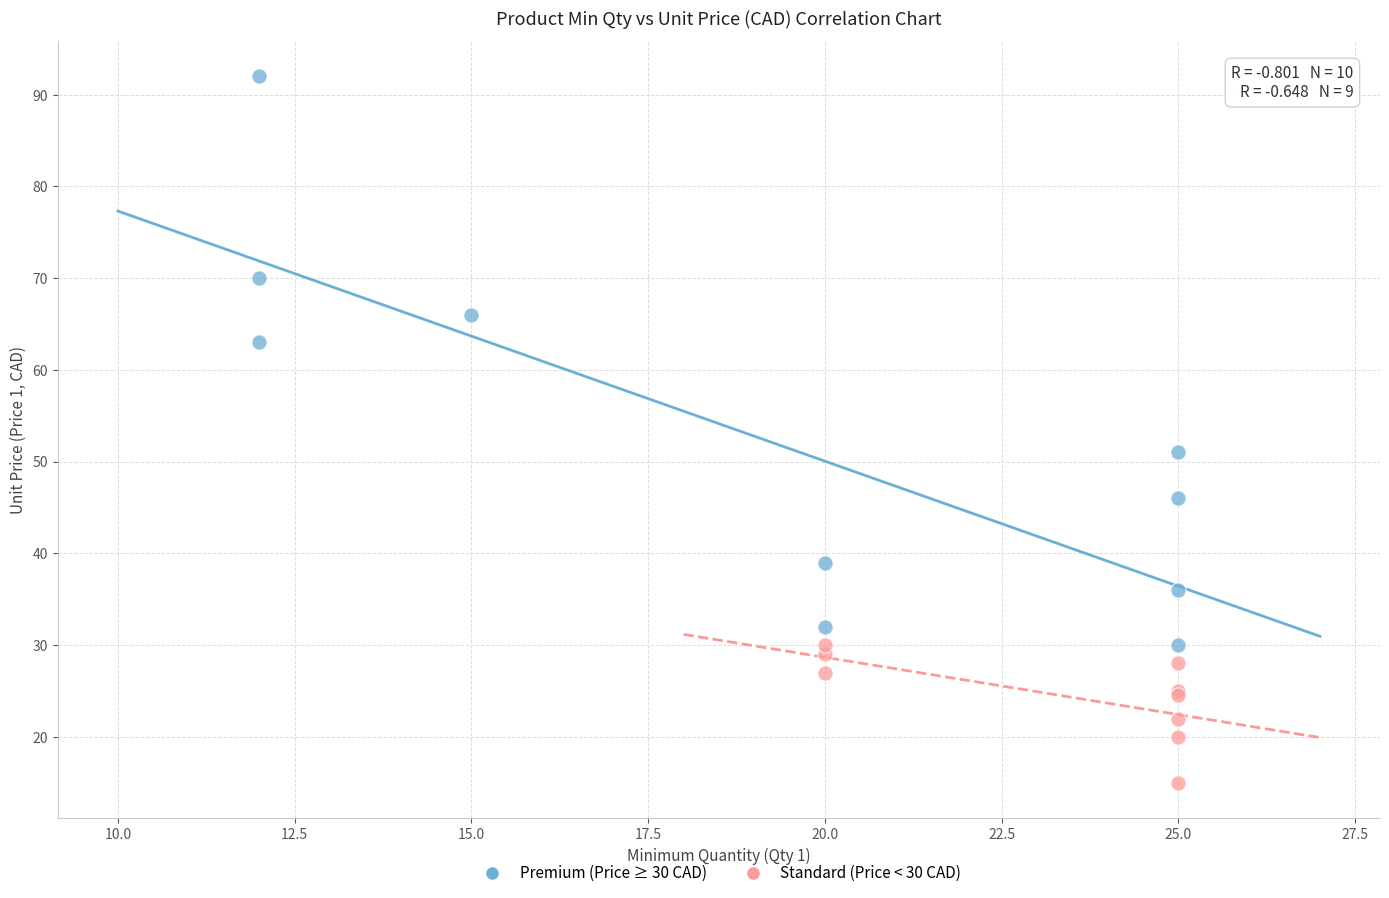

Which series has the largest Y range (max minus min)?

Premium (Price ≥ 30 CAD)